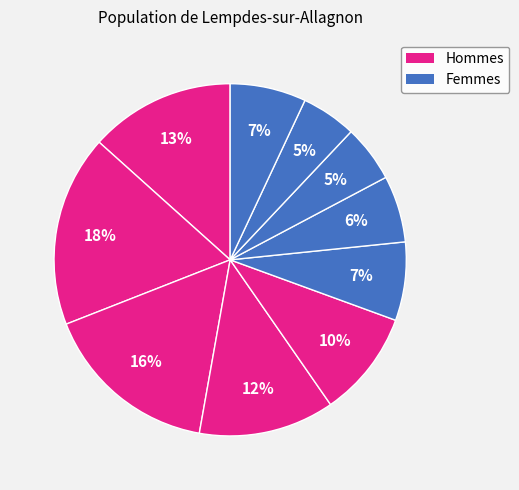

How many segments does this pie chart have?

10